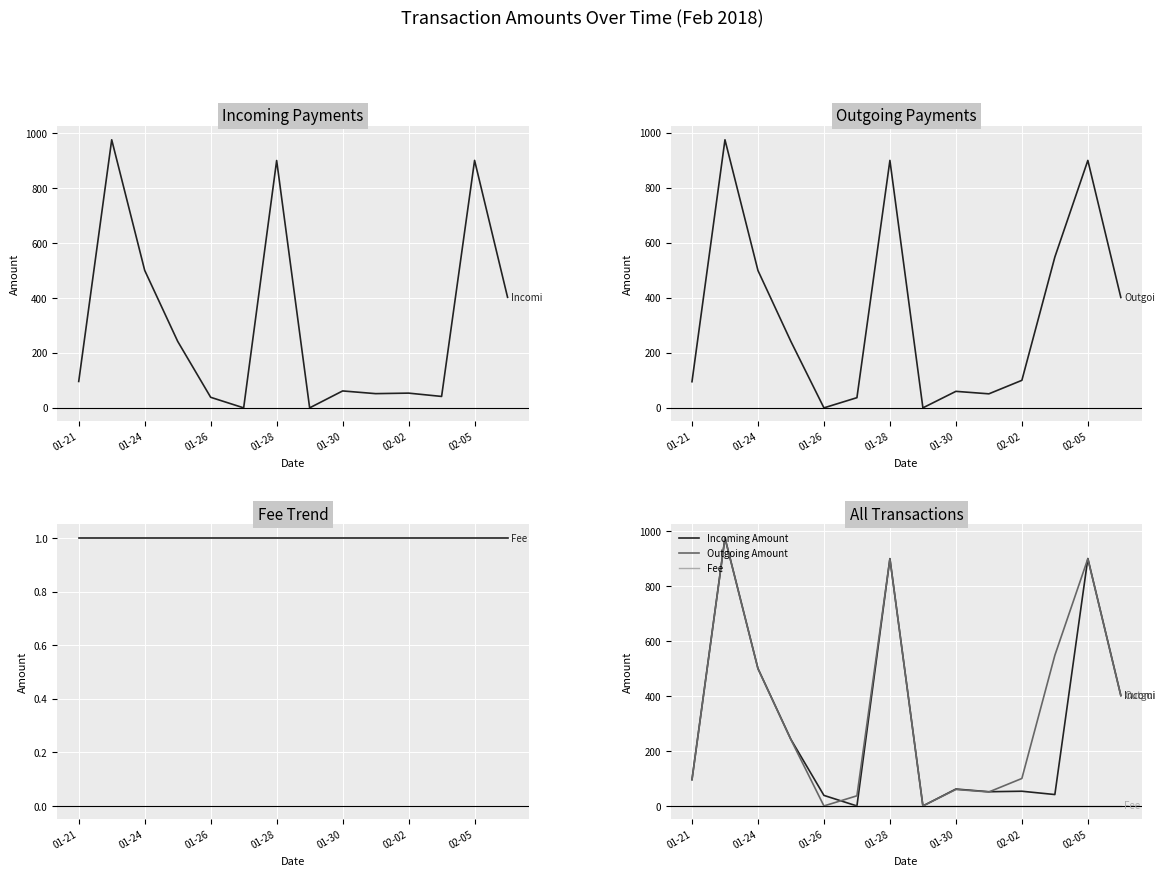

What is the label of the 3rd point from the left?

01-24